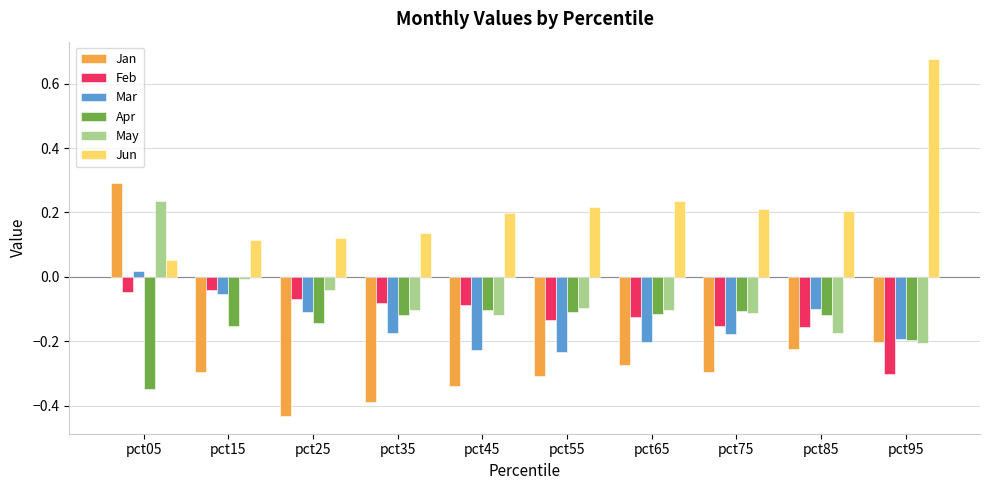

Which category has the lowest value across all series?

pct25